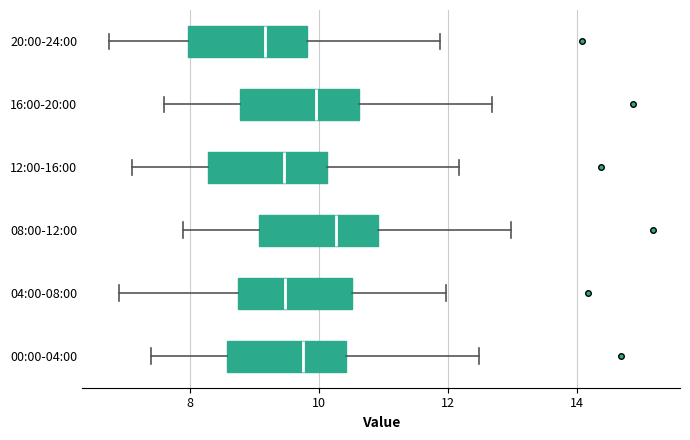

Reading bottom to top, read every box against the x-axis: the position of its median line, the range the box covers, and the ends of its whiskers. The values are not printed on the chart, so give them approximately, as read against the axis.

00:00-04:00: median 9.8, box 8.6 to 10.4, whiskers 7.4 to 12.4
04:00-08:00: median 9.4, box 8.8 to 10.6, whiskers 7.0 to 12.0
08:00-12:00: median 10.2, box 9.0 to 11.0, whiskers 8.0 to 13.0
12:00-16:00: median 9.4, box 8.2 to 10.2, whiskers 7.2 to 12.2
16:00-20:00: median 10.0, box 8.8 to 10.6, whiskers 7.6 to 12.6
20:00-24:00: median 9.2, box 8.0 to 9.8, whiskers 6.8 to 11.8